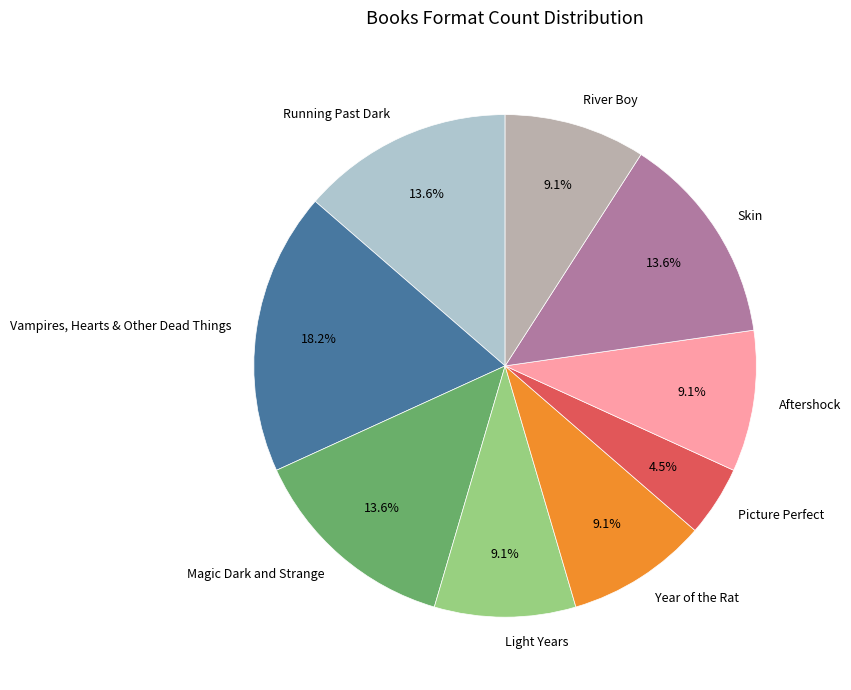

How many slices are in this pie chart?

9